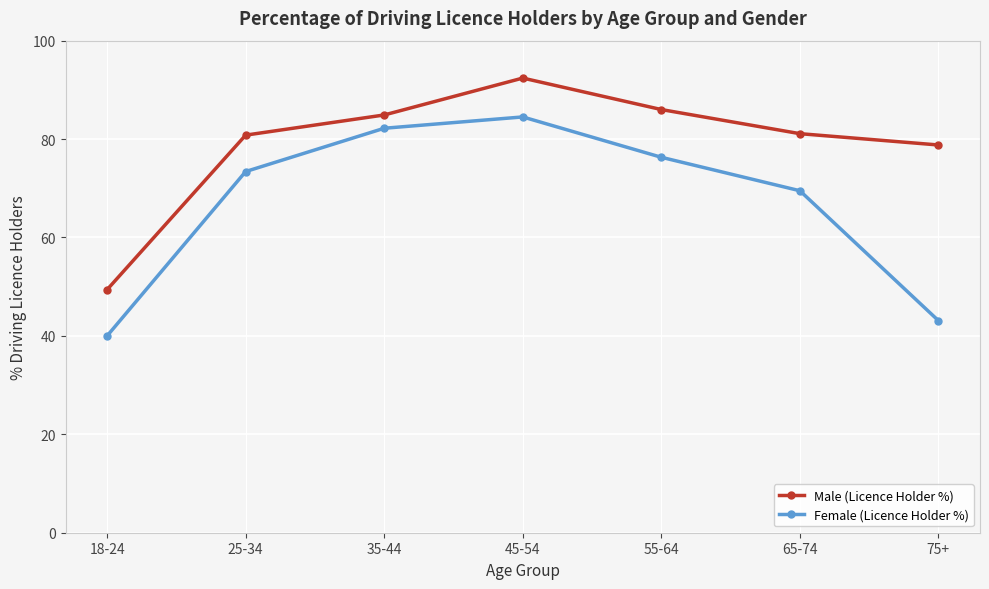

What is the greatest value displayed?

92.4